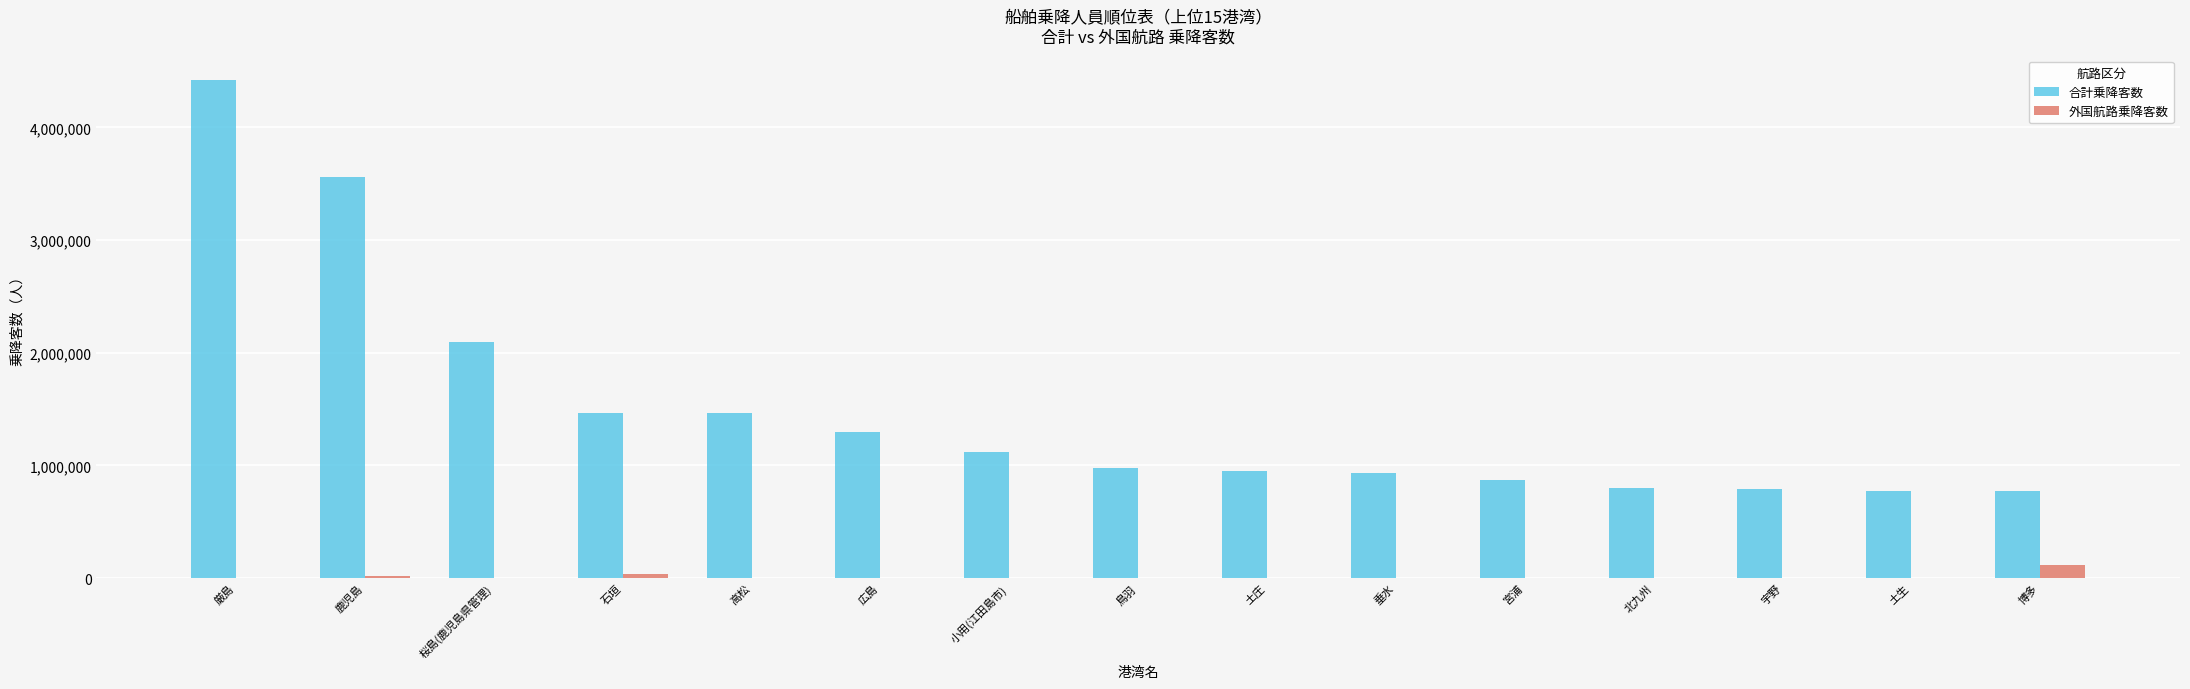

At which label is 合計乗降客数 closest to 2592612?

桜島(鹿児島県管理)